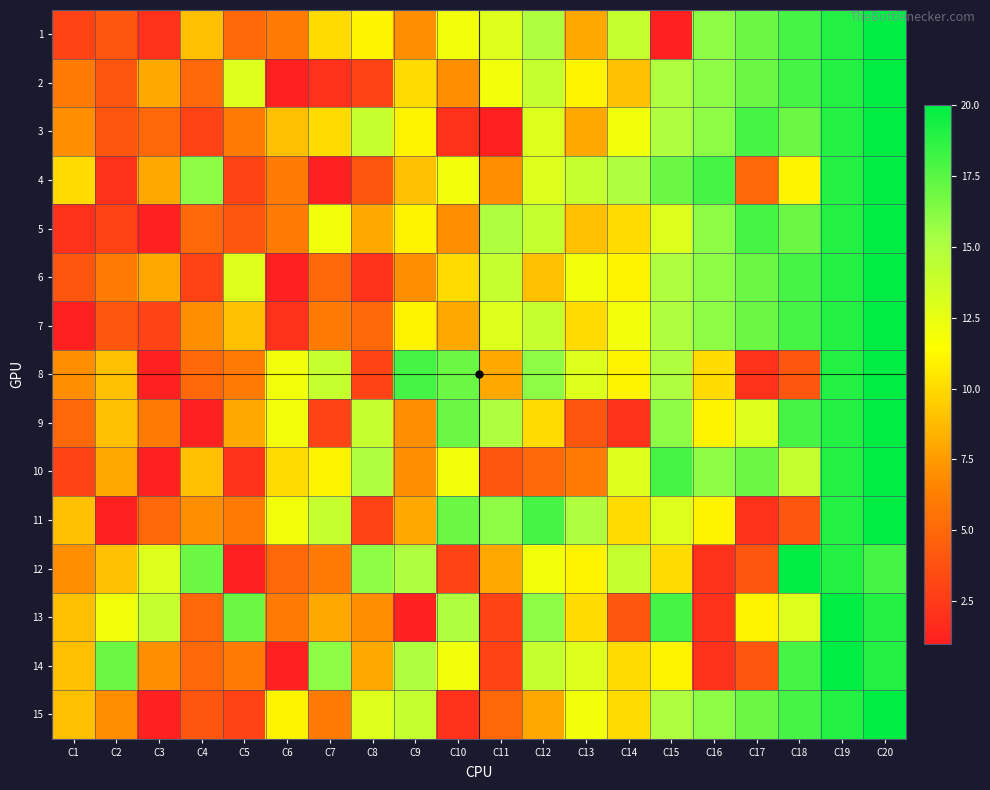

What is the difference between the highest and lowest values at C15?

17